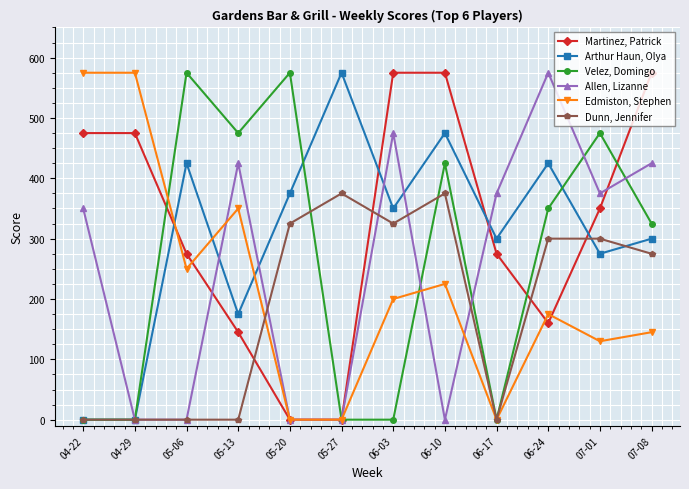

Which series changed the most between 06-17 and 07-01?

Velez, Domingo